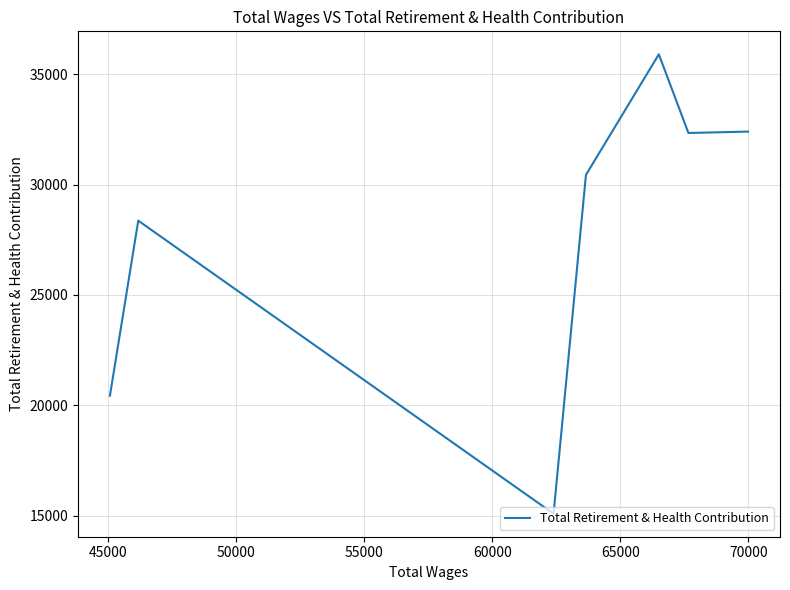

What is the difference between the maximum and minimum values?

20793